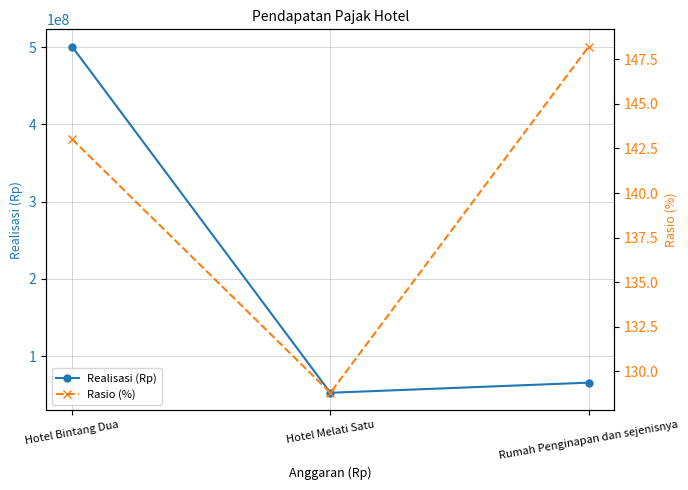

Where is Rasio (%) nearest to the value 138?

Hotel Bintang Dua